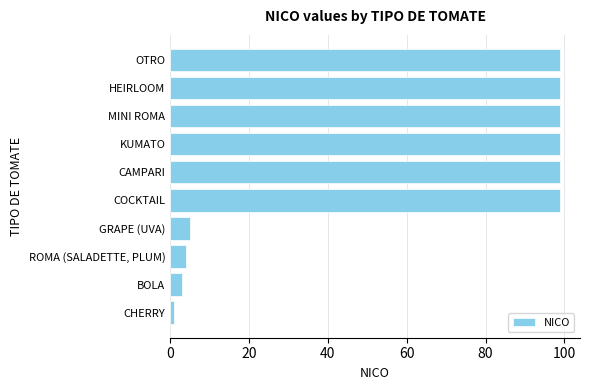

True or false: the data shows 99 at HEIRLOOM.

True